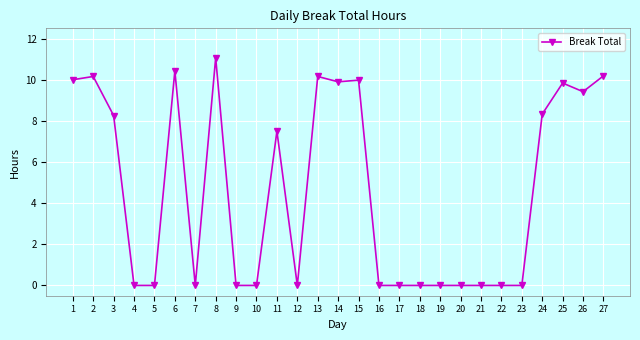

Reading left to right, extract all data points from this chart.

10.0	10.2	8.3	0.0	0.0	10.4	0.0	11.1	0.0	0.0	7.5	0.0	10.2	9.9	10.0	0.0	0.0	0.0	0.0	0.0	0.0	0.0	0.0	8.3	9.8	9.4	10.2